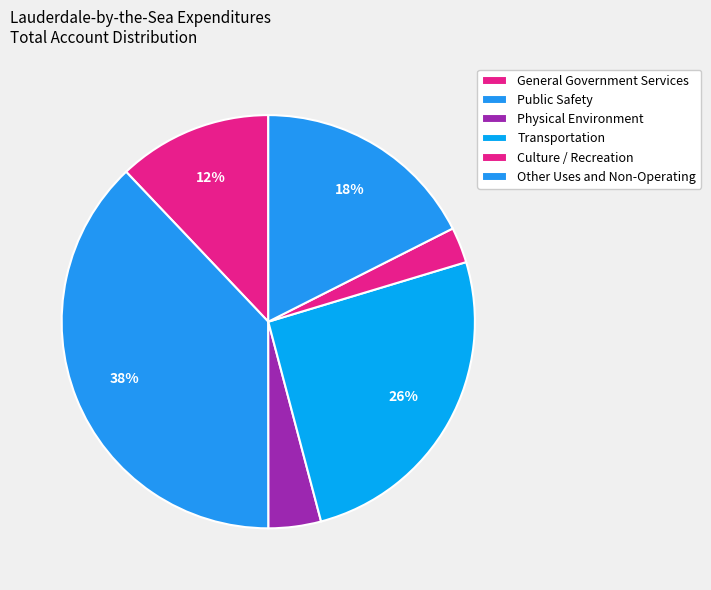

Which slice is the largest?

Public Safety